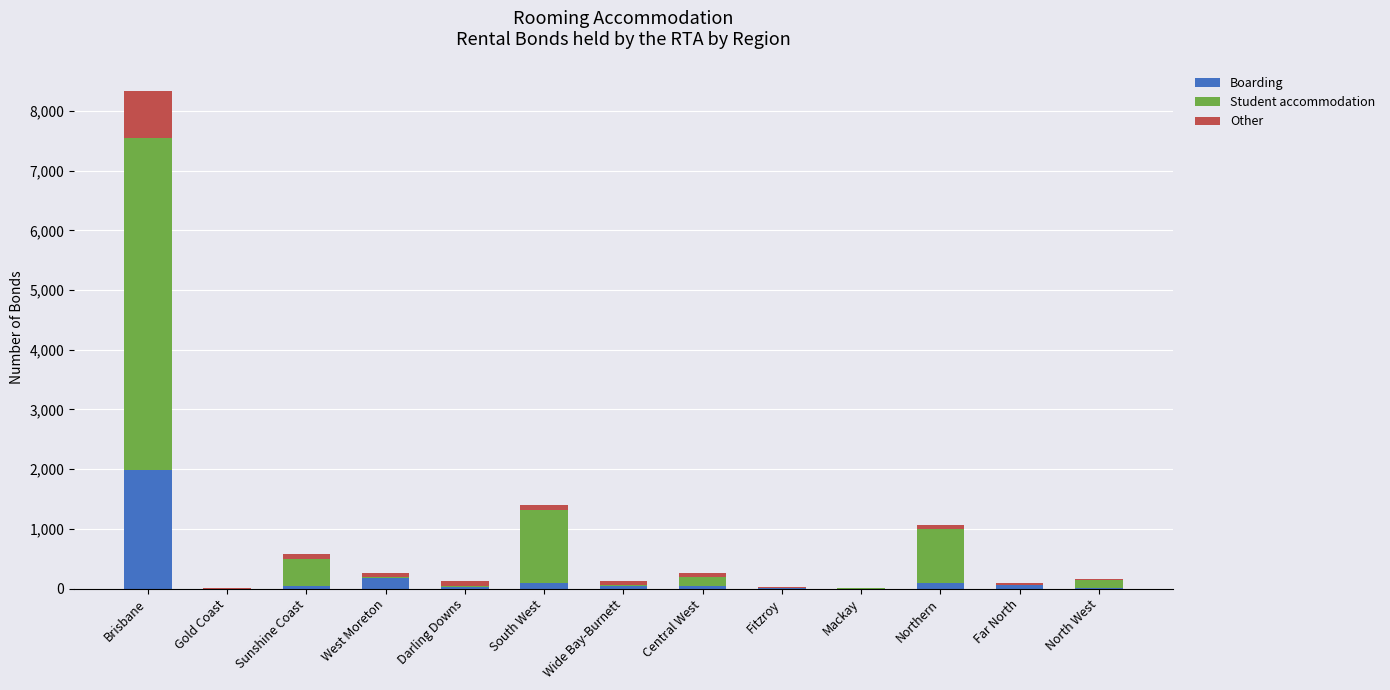

What is the sum of all Boarding values?

2603